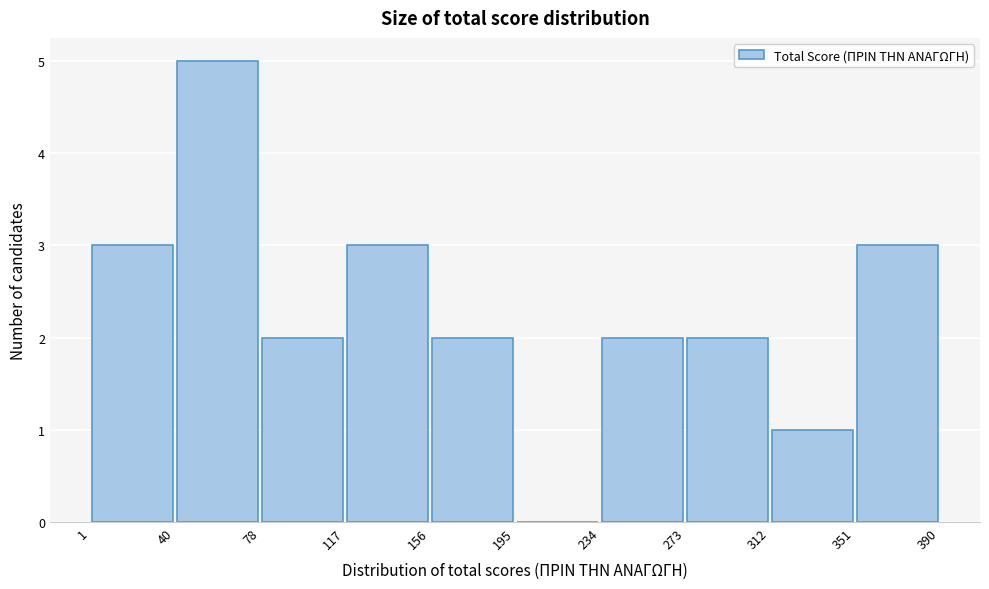

Reading left to right, list every bar in this chart as the range it spans on the x-axis followed by its height. The values are not printed on the chart, so give them approximately, as read against the axis.

1 to 40: 3
40 to 78: 5
78 to 117: 2
117 to 156: 3
156 to 195: 2
195 to 234: 0
234 to 273: 2
273 to 312: 2
312 to 351: 1
351 to 390: 3